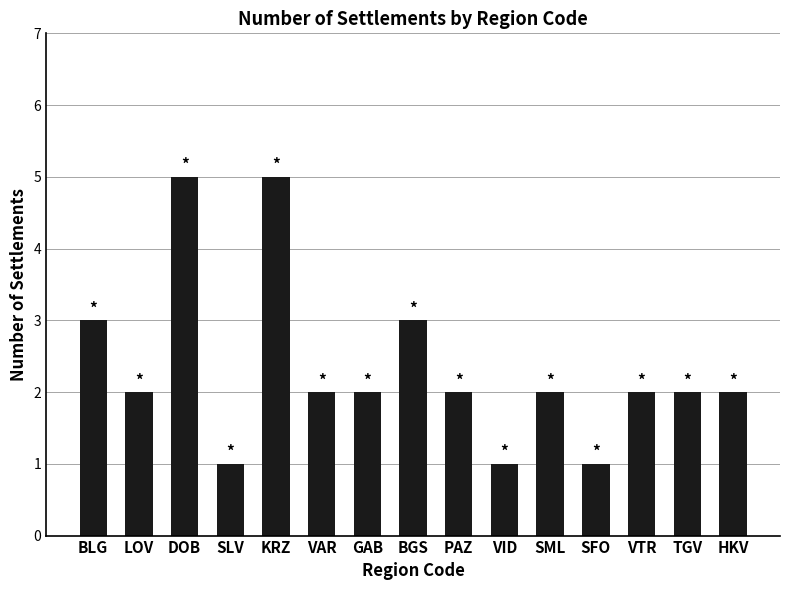

What is the greatest value displayed?

5